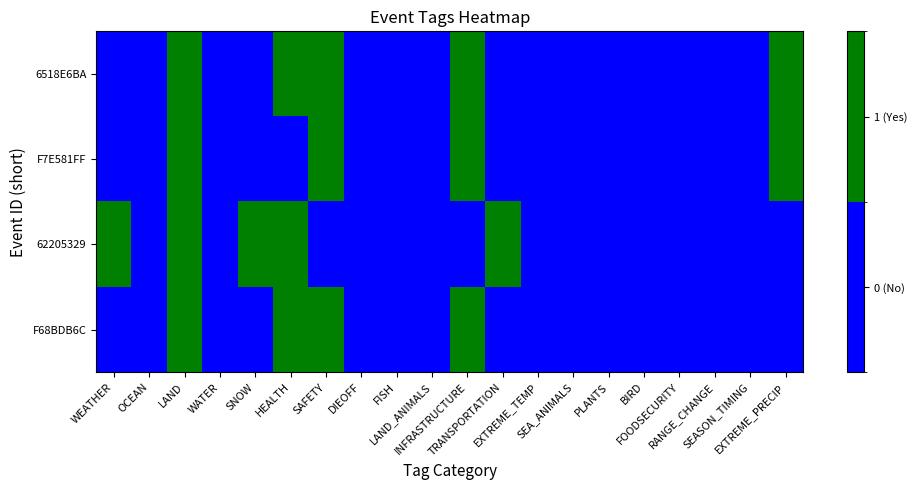

At how many categories does at least one series exceed 0?

8